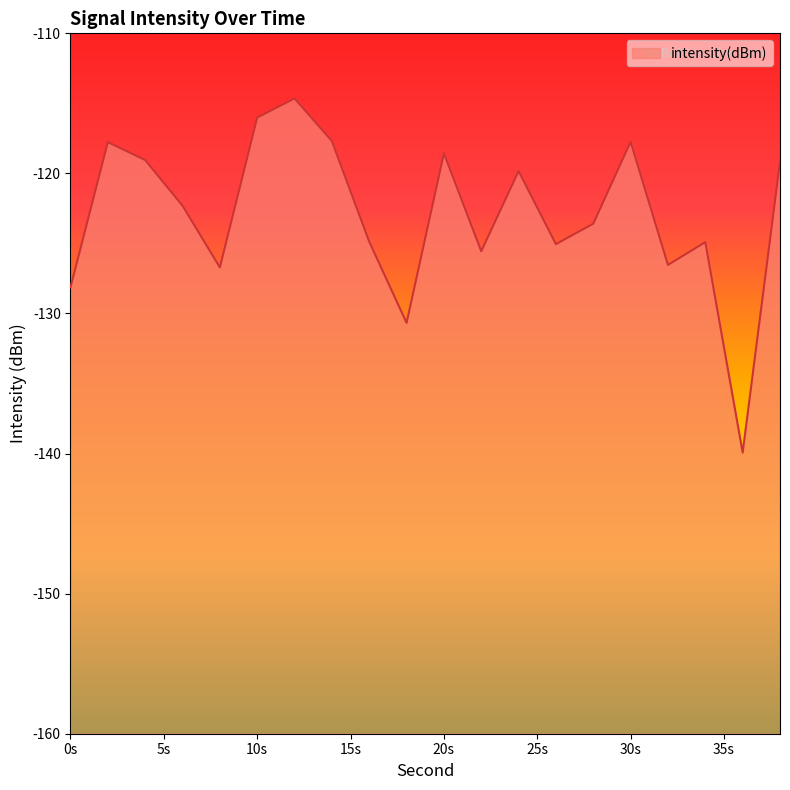

What is the greatest value displayed?

-114.6